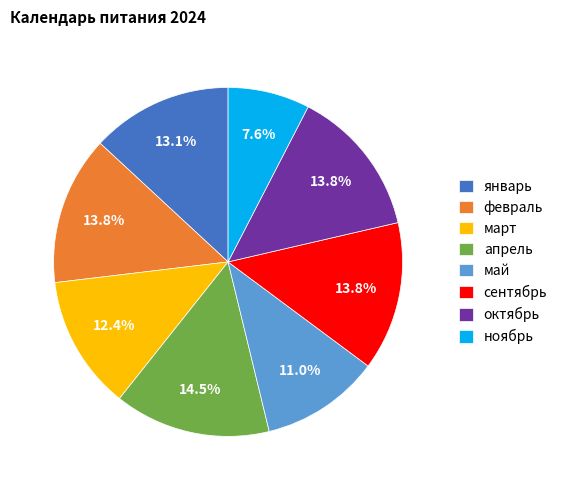

How many slices are in this pie chart?

8